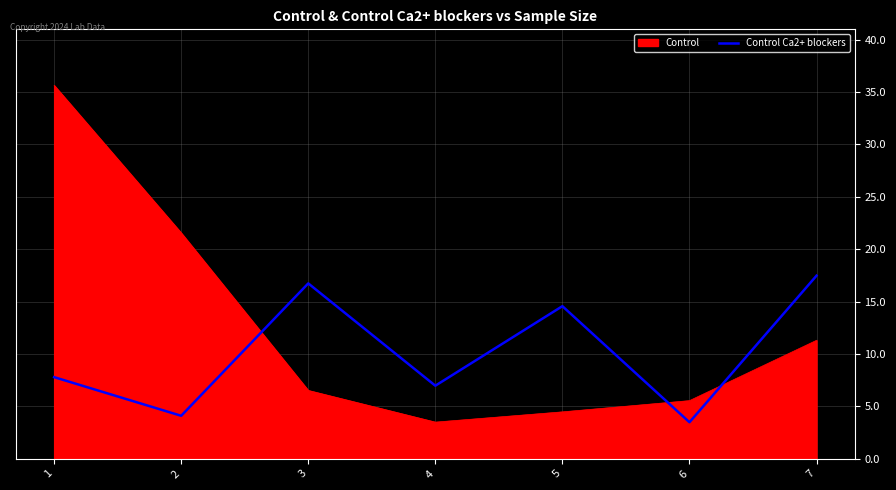

What is the greatest value displayed?

35.6